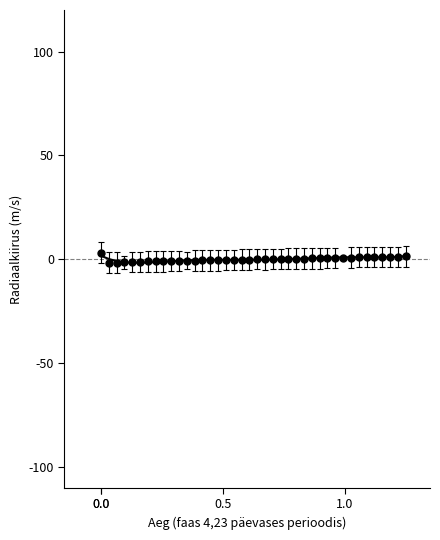

How many series are shown in this chart?

1